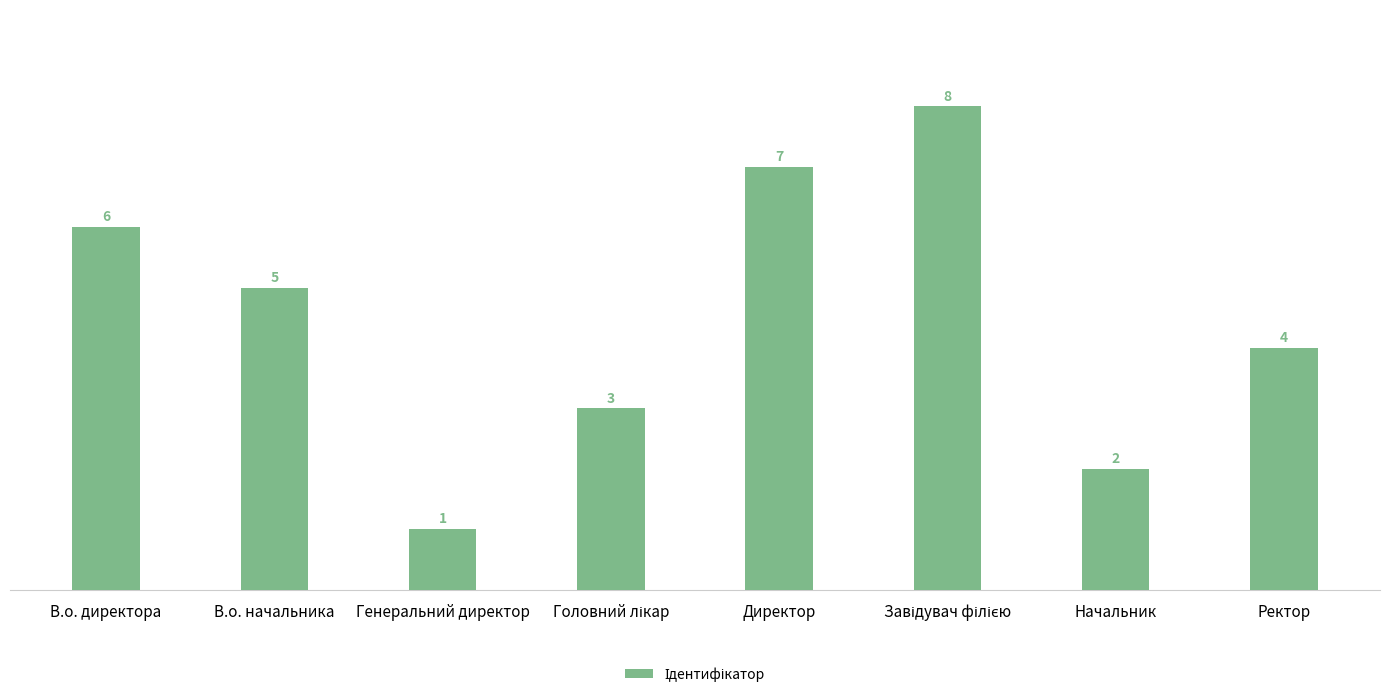

What is the minimum value shown in the chart?

1